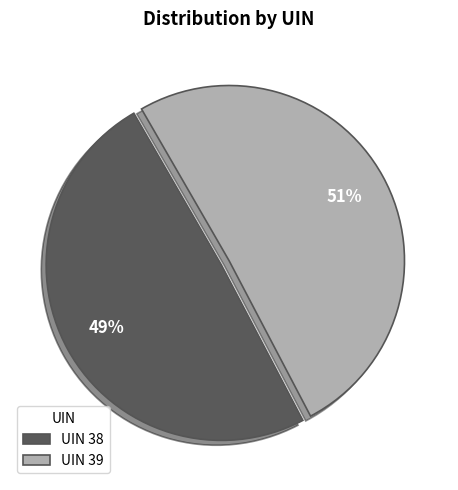

Do UIN 38 and UIN 39 together represent more than half of the pie?

Yes